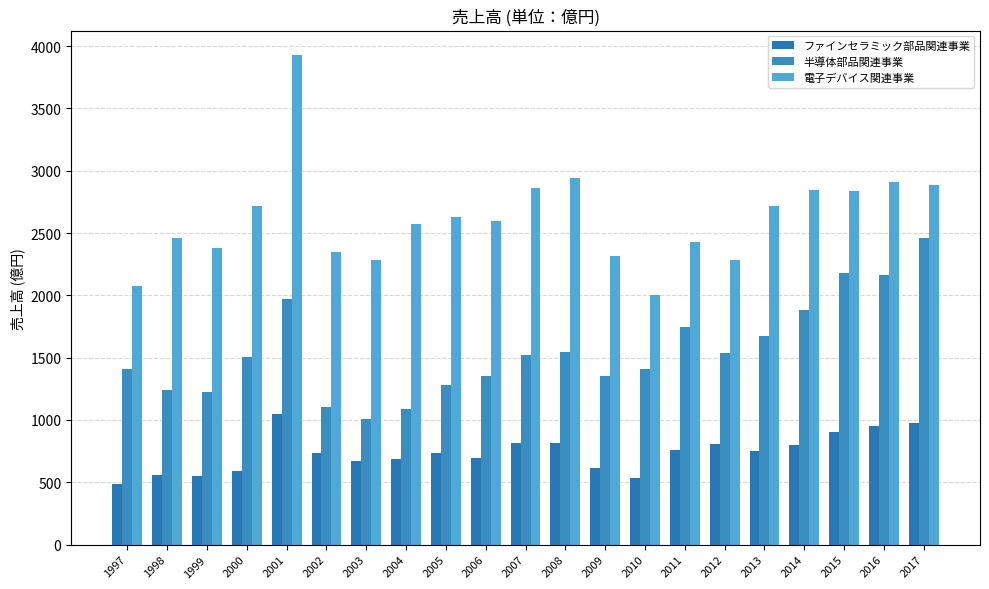

At 2017, list the series in order from largest to smallest.

電子デバイス関連事業, 半導体部品関連事業, ファインセラミック部品関連事業